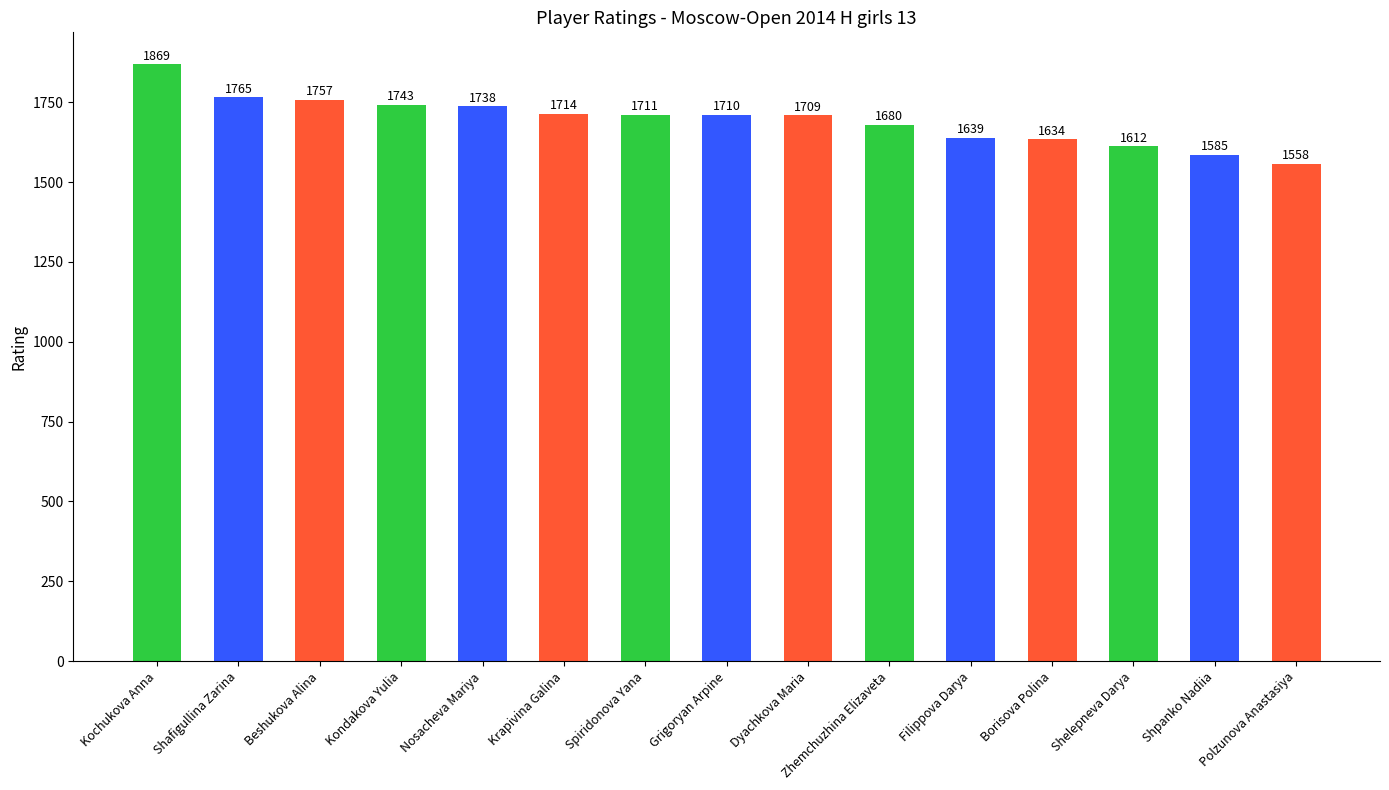

Reading right to left, transcribe all the data shown in this chart.

Polzunova Anastasiya=1558	Shpanko Nadiia=1585	Shelepneva Darya=1612	Borisova Polina=1634	Filippova Darya=1639	Zhemchuzhina Elizaveta=1680	Dyachkova Maria=1709	Grigoryan Arpine=1710	Spiridonova Yana=1711	Krapivina Galina=1714	Nosacheva Mariya=1738	Kondakova Yulia=1743	Beshukova Alina=1757	Shafigullina Zarina=1765	Kochukova Anna=1869